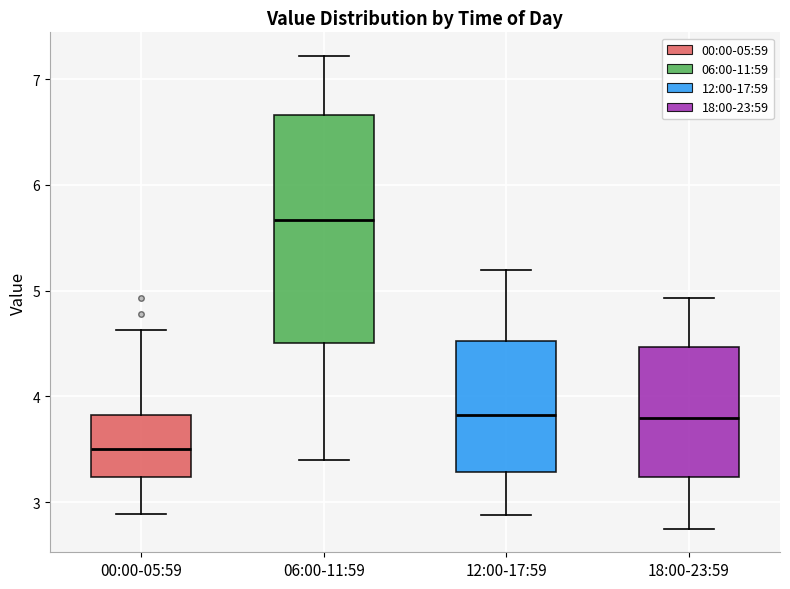

Comparing the boxes themselves (not the whiskers), which one is the tallest?

06:00-11:59